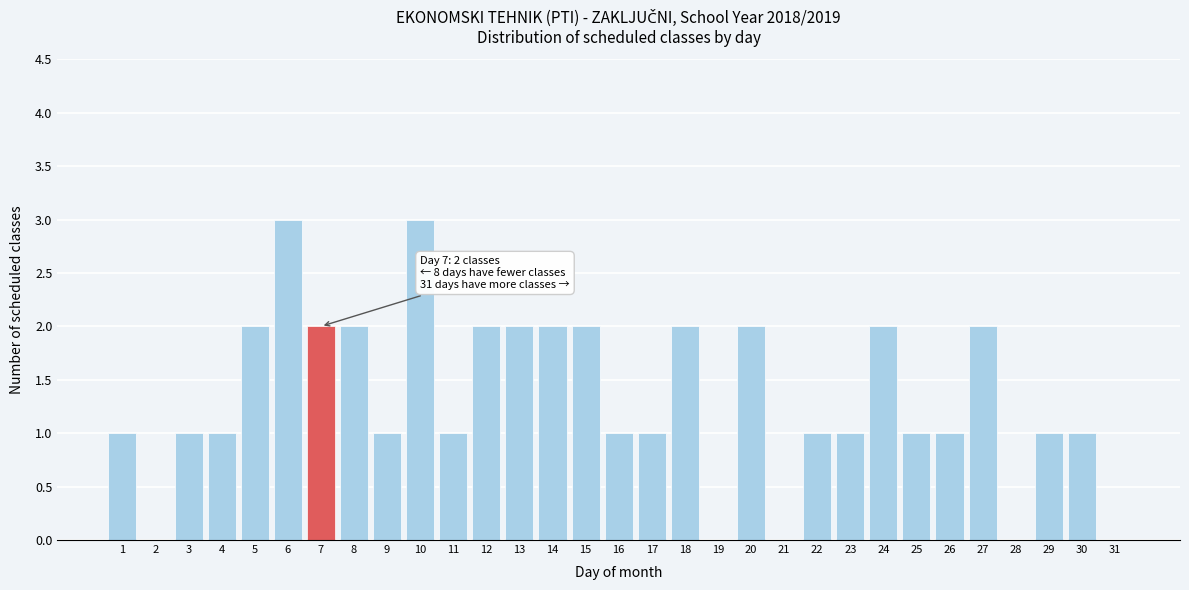

The value at 7 is 2. True or false?

True